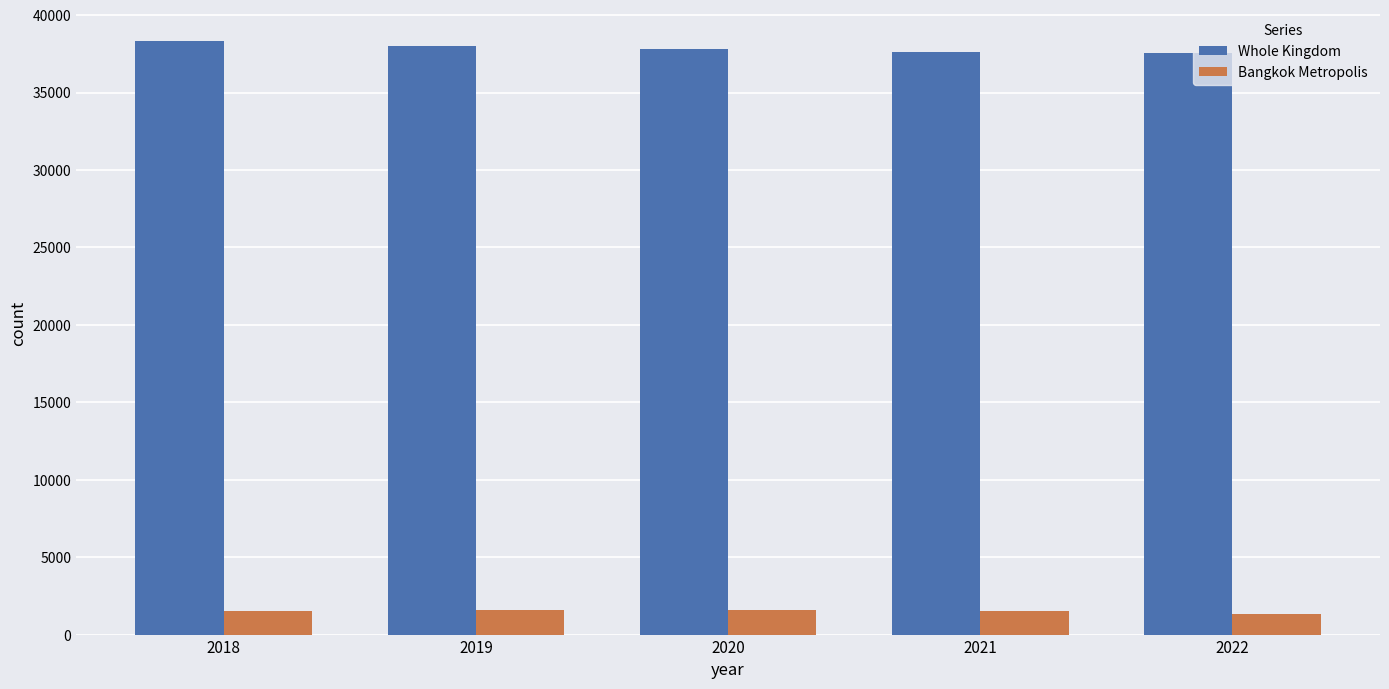

Is the value of Bangkok Metropolis at 2021 greater than the value of Whole Kingdom at 2021?

No